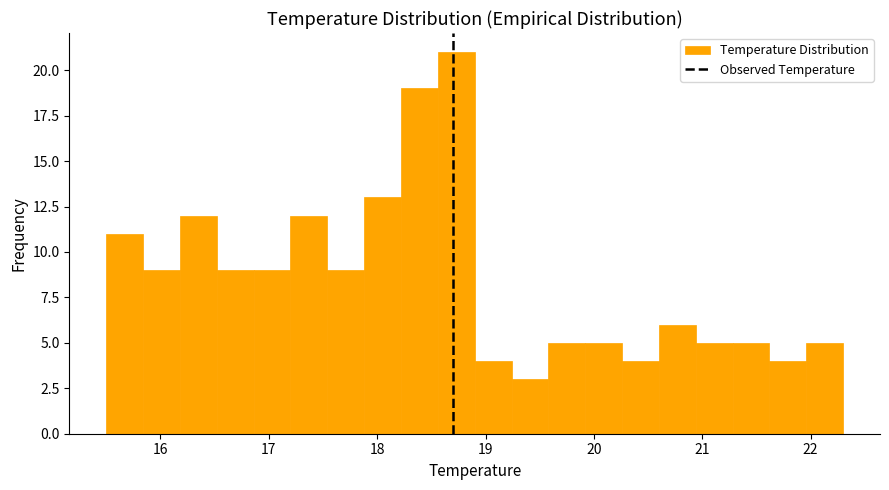

Around what value on the x-axis is the tallest bar? Give the approximate position of its centre, as read against the axis.

18.7